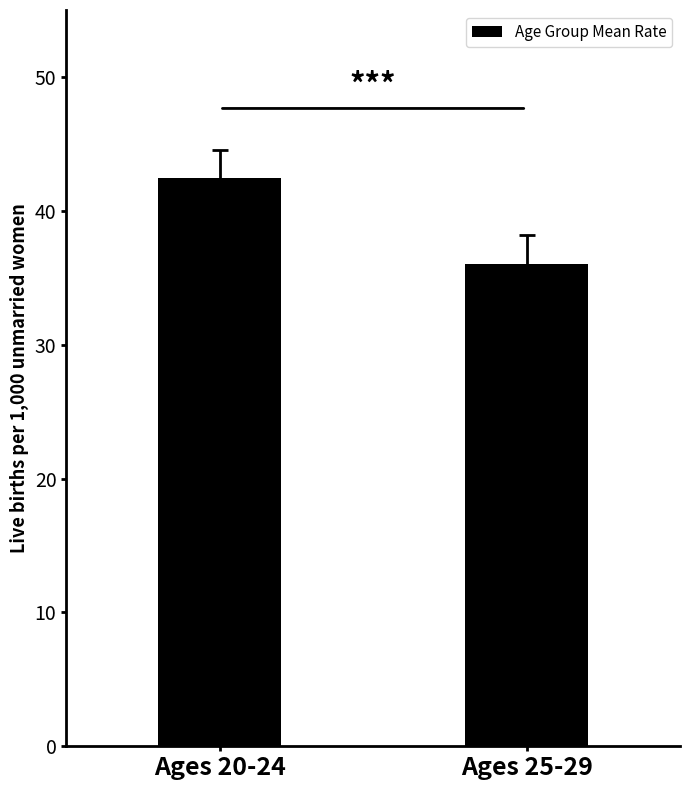

Approximately how many times larger is the value at Ages 20-24 compared to Ages 25-29?

1.2